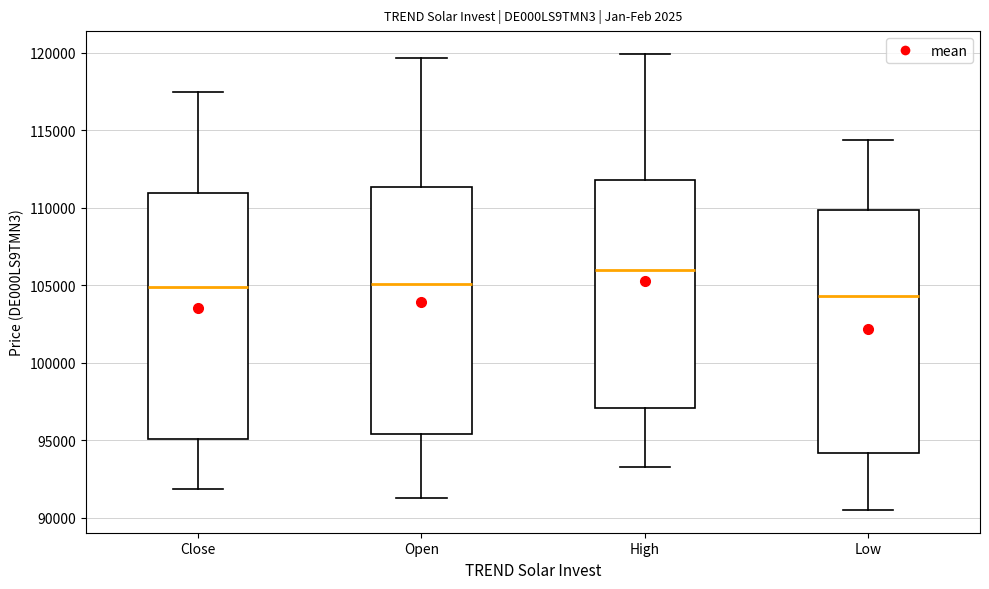

Reading left to right, transcribe this box plot: for each box, give where its median line is, the range the box spans, and where its two whiskers end, as read against the y-axis. The values are not printed on the chart, so give them approximately, as read against the axis.

Close: median 105000, box 95000 to 111000, whiskers 92000 to 117500
Open: median 105000, box 95500 to 111500, whiskers 91500 to 119500
High: median 106000, box 97000 to 112000, whiskers 93500 to 120000
Low: median 104500, box 94000 to 110000, whiskers 90500 to 114500